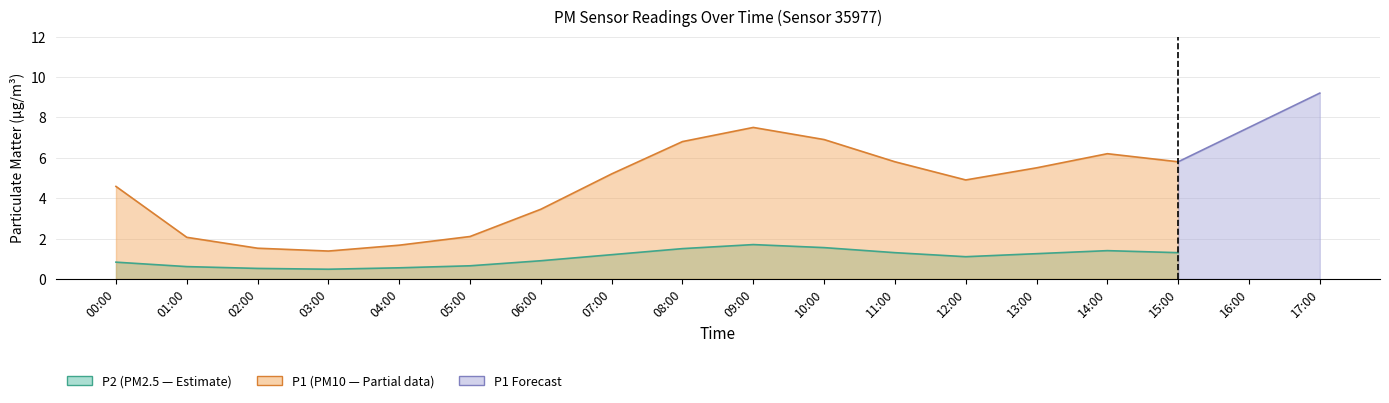

What position from the right is 17:00?

1